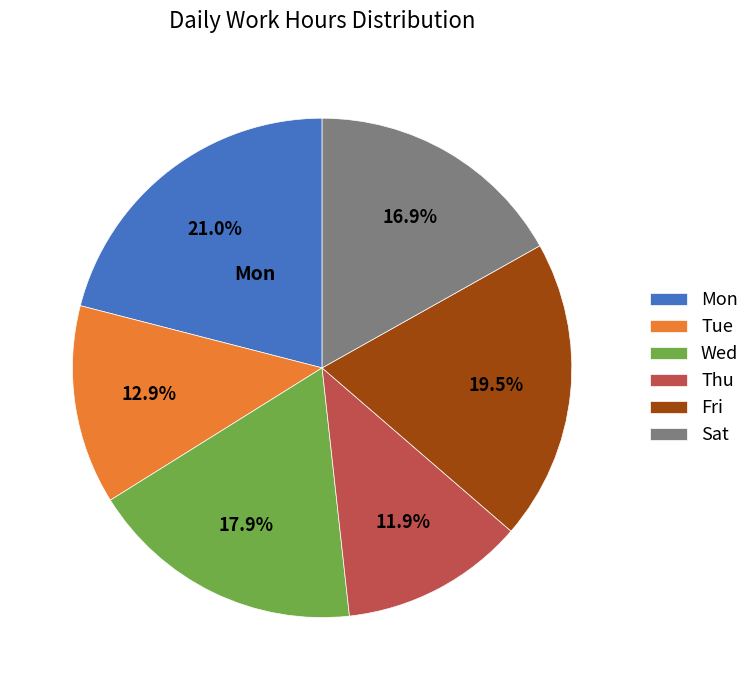

How many segments does this pie chart have?

6